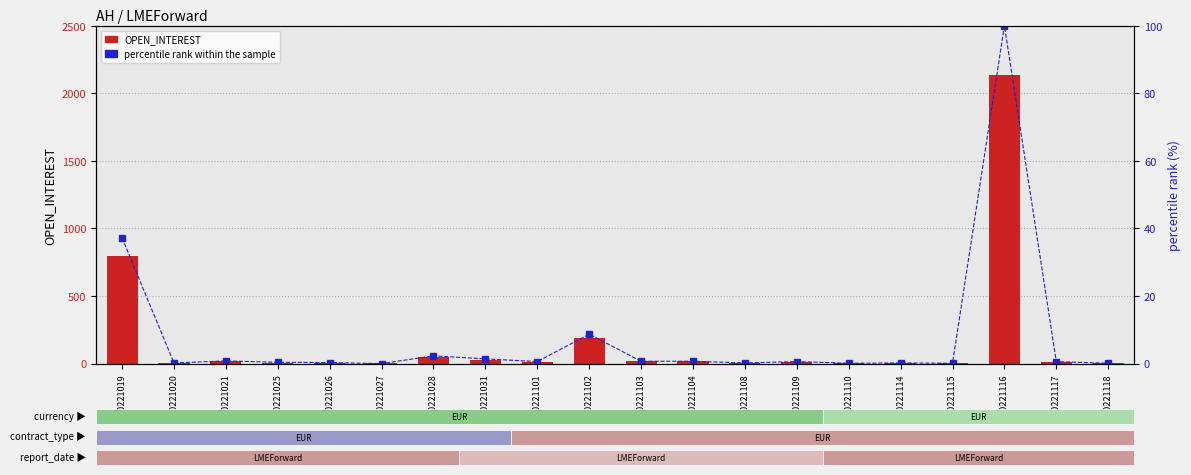

What is the sum of all percentile rank within the sample values?

155.2